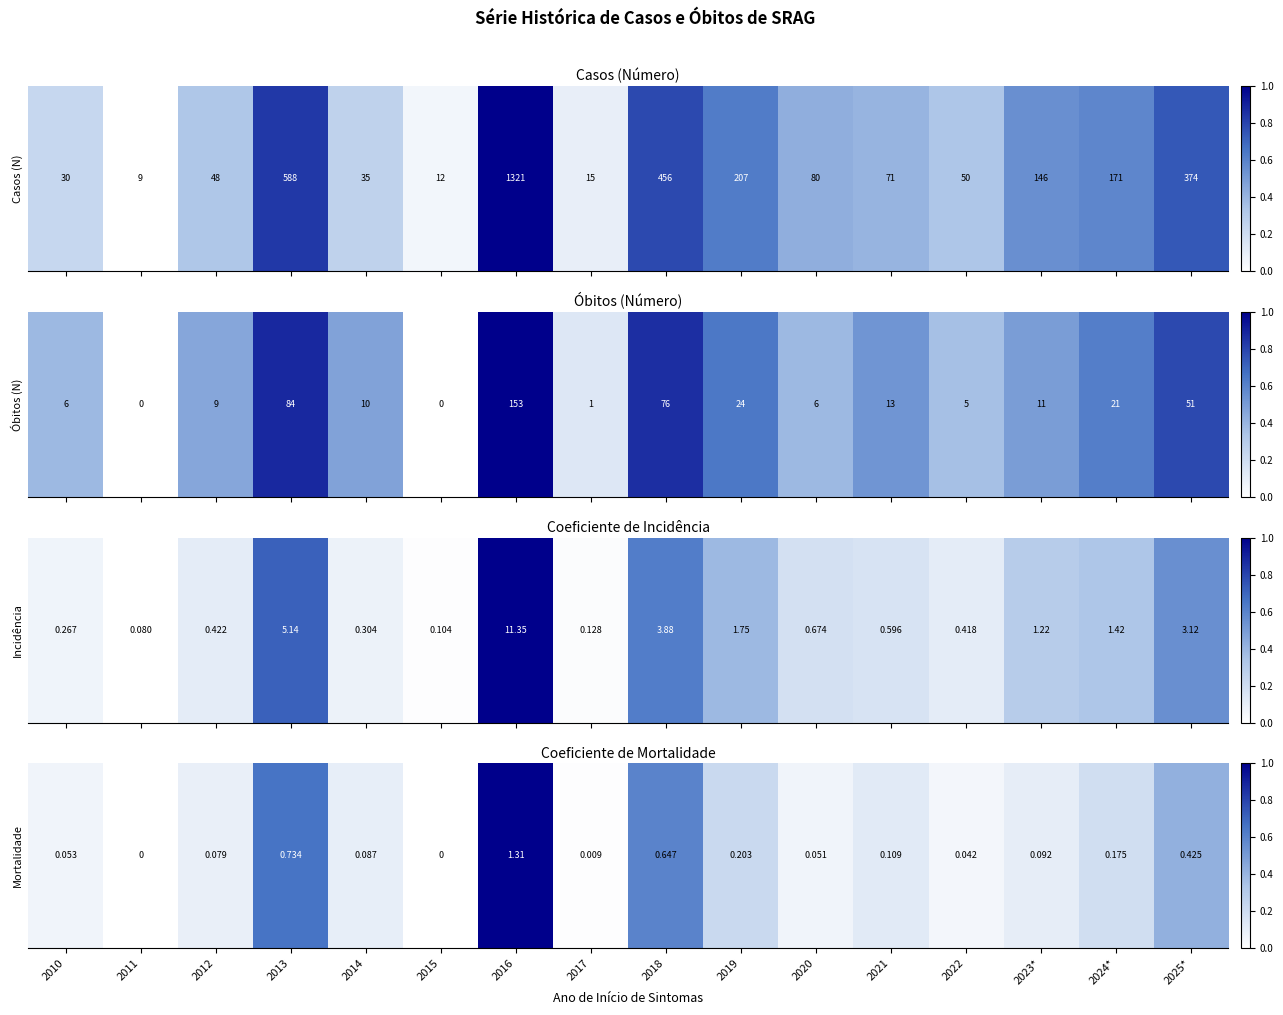

Which label corresponds to the smallest value in the chart?

2011